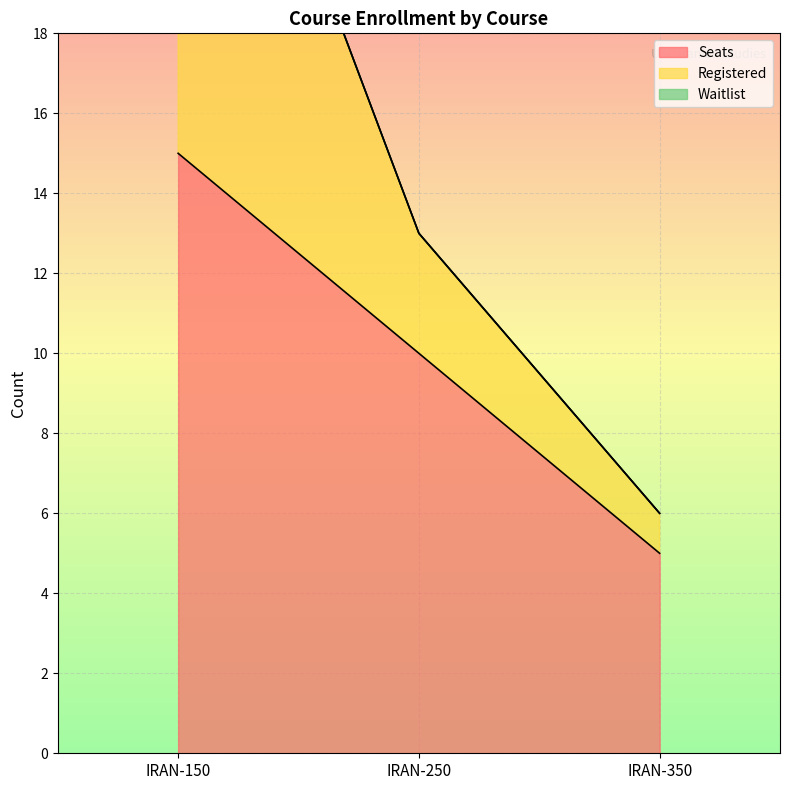

What is the maximum value for Registered?

29